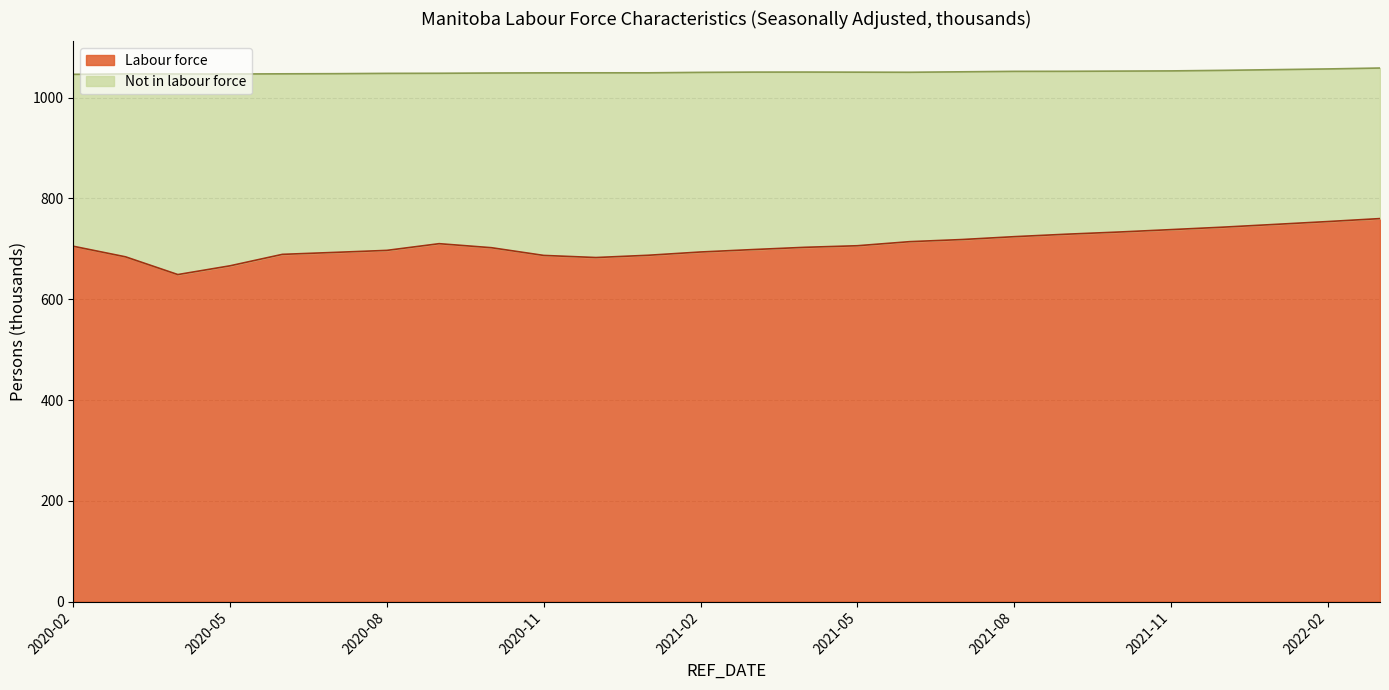

What is the approximate value of Labour force at 2020-02?

705.2